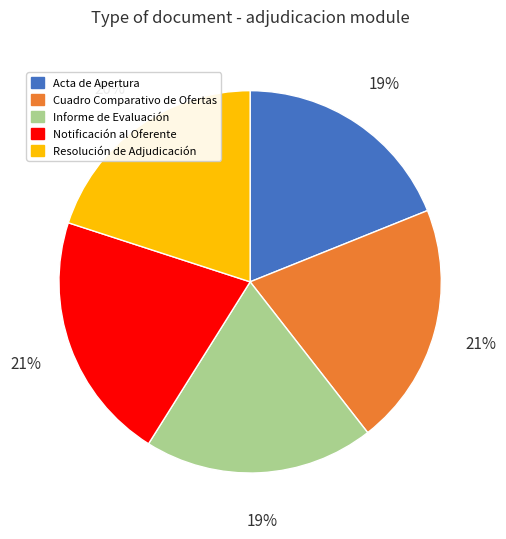

Do Acta de Apertura and Informe de Evaluación together represent more than half of the pie?

No